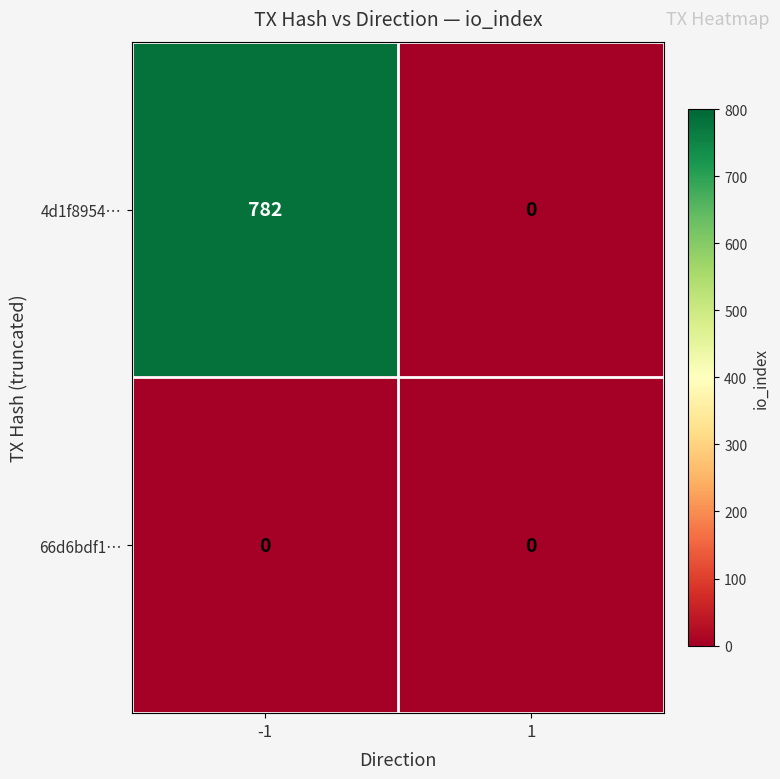

Rank the series by their average value, from highest to lowest.

4d1f8954…, 66d6bdf1…